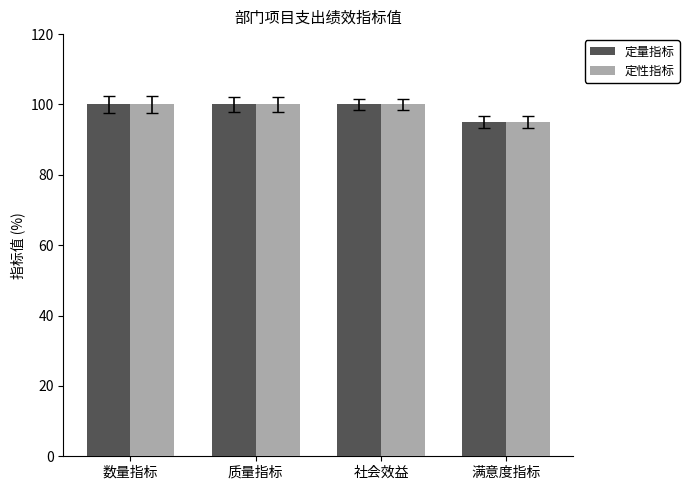

What is the total value across all series at 质量指标?

200